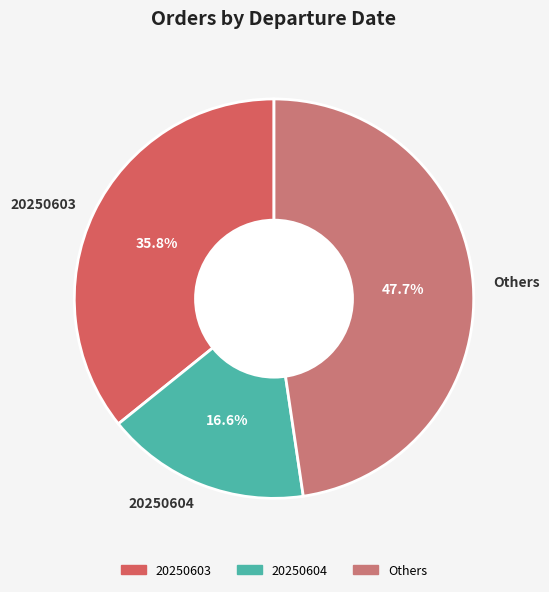

Count the number of slices in the pie.

3